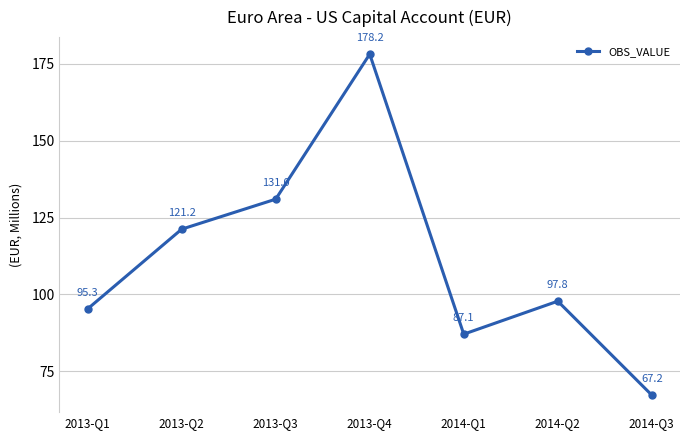

What is the ratio of the value at 2014-Q2 to the value at 2014-Q1?

1.1